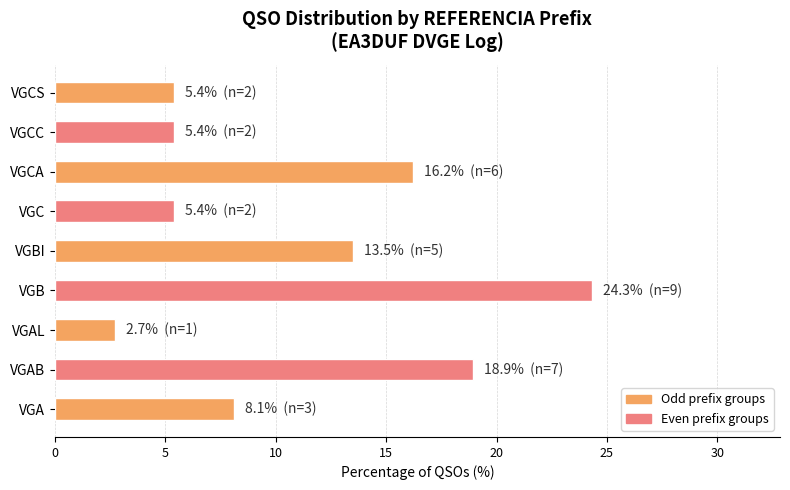

Between VGCC and VGB, which is larger?

VGB